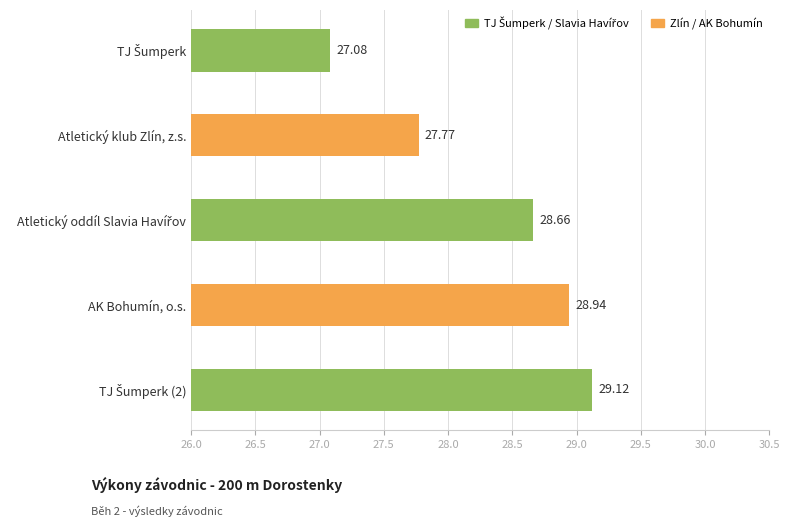

What is the label of the 4th bar from the top?

AK Bohumín, o.s.